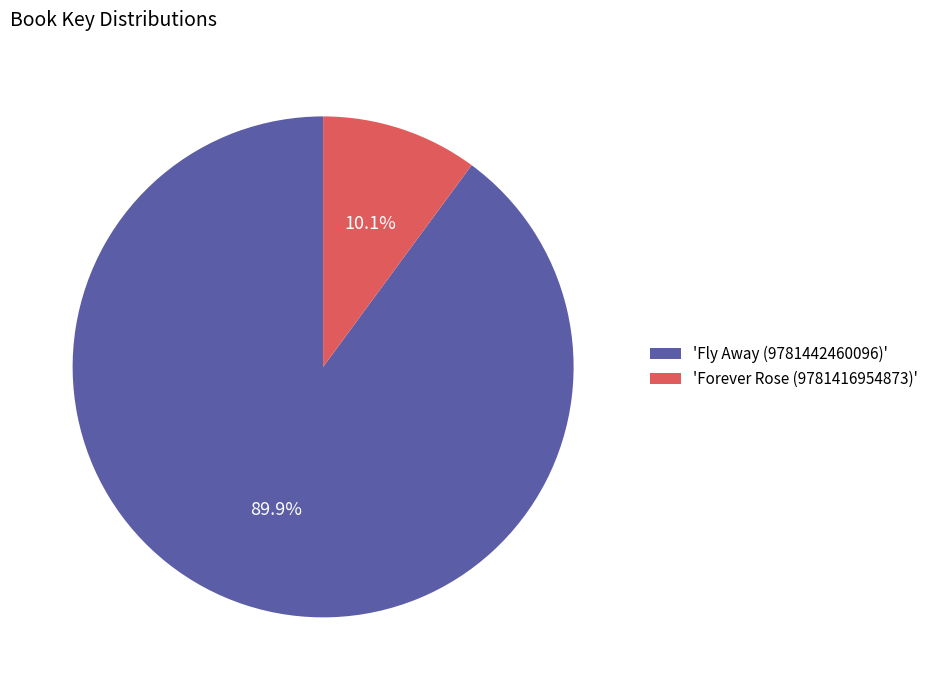

What is the total percentage of 'Forever Rose (9781416954873)' and 'Fly Away (9781442460096)'?

100.0%